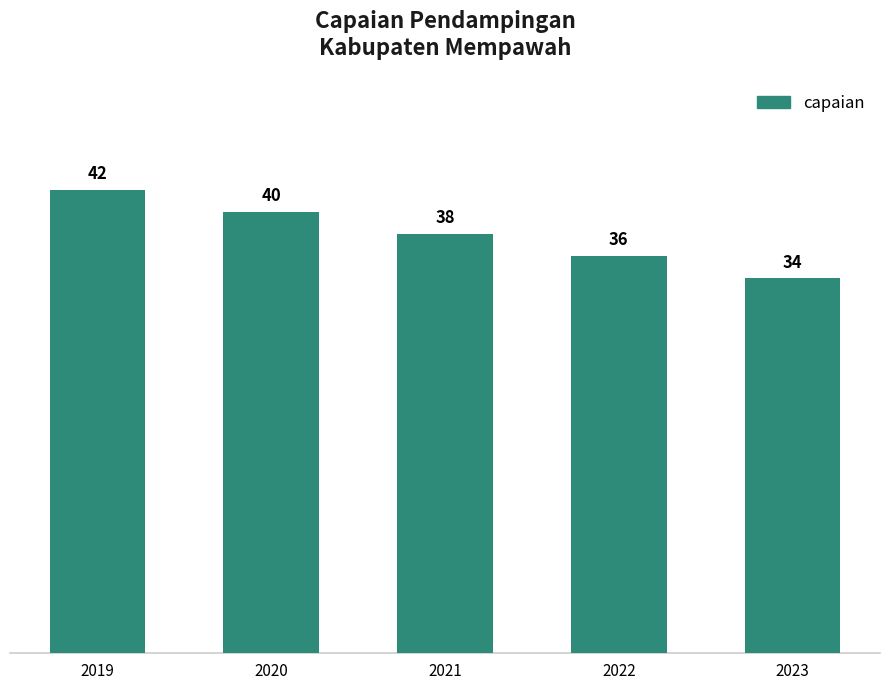

Reading right to left, what are all the values shown in this chart?

34	36	38	40	42